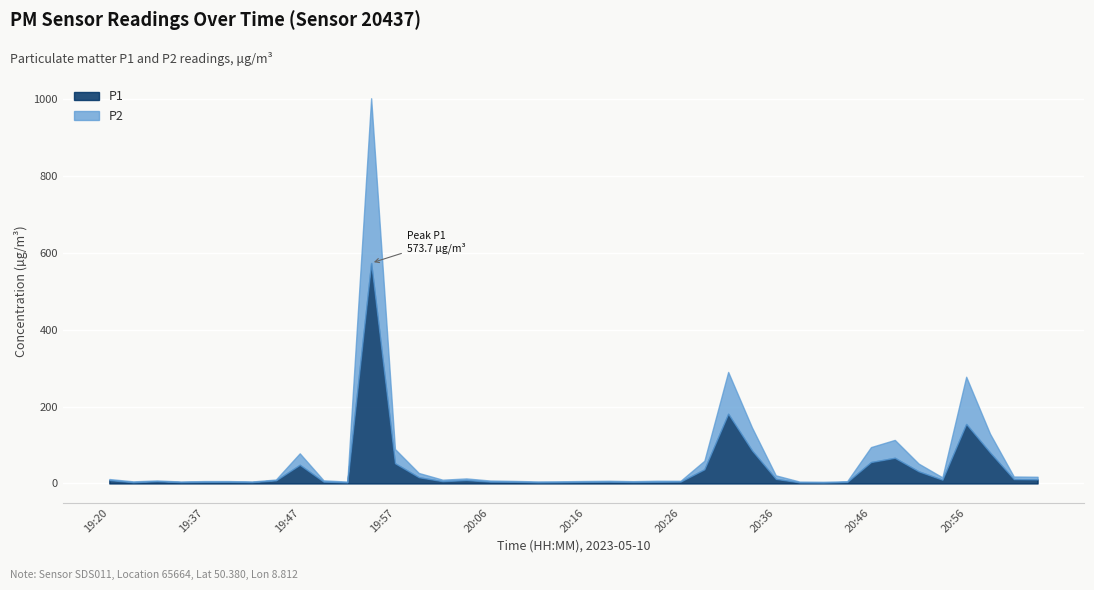

Is it true that P2 equals 20.1 at 20:51?

True